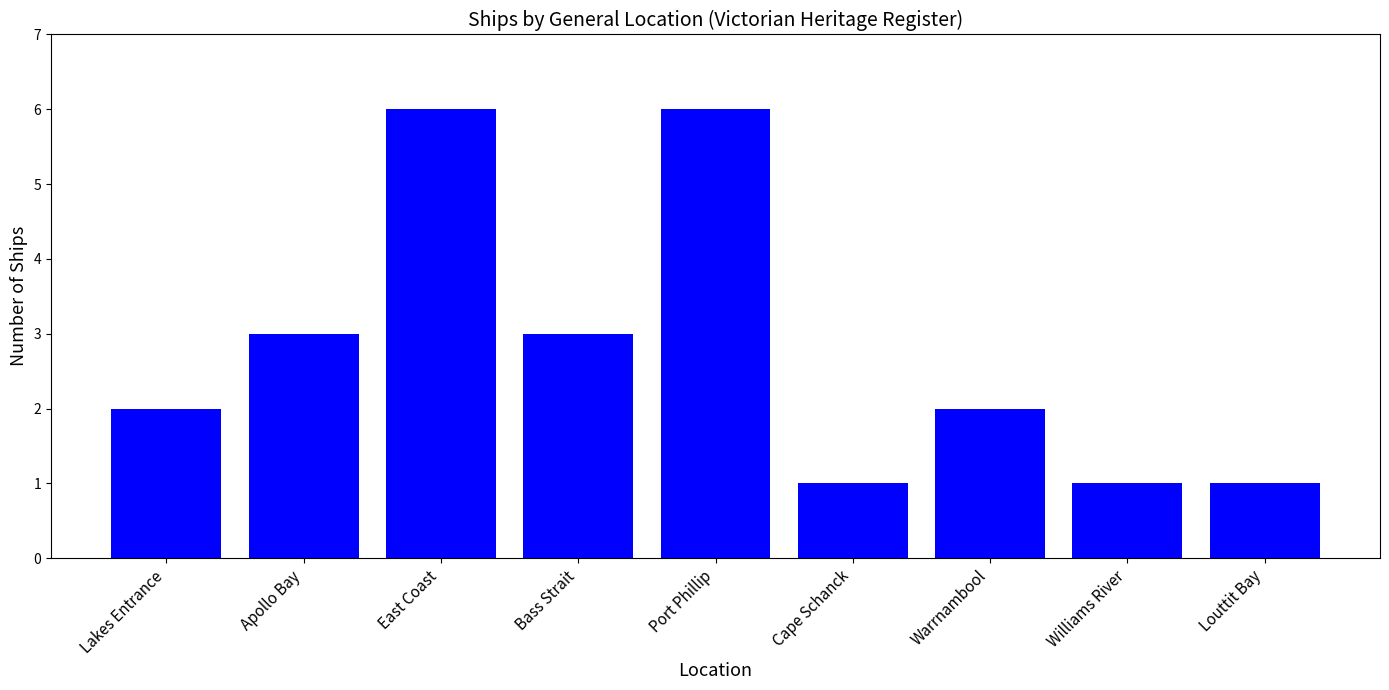

Does the chart contain any negative values?

No